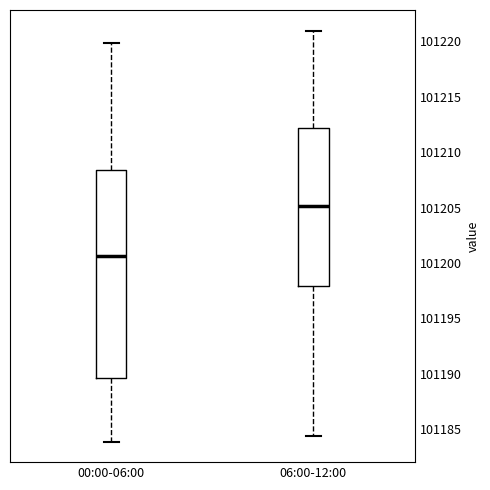

Which box has the lowest median line?

00:00-06:00